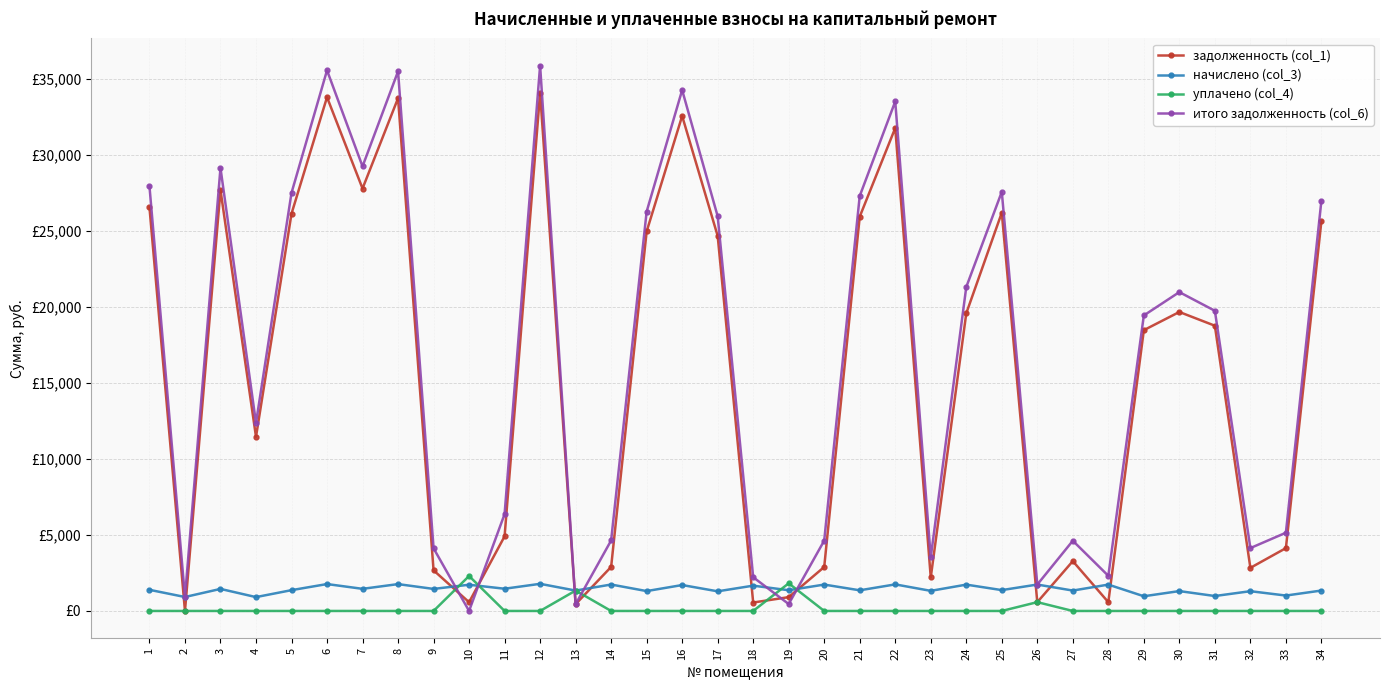

What is the maximum value for итого задолженность (col_6)?

35894.2